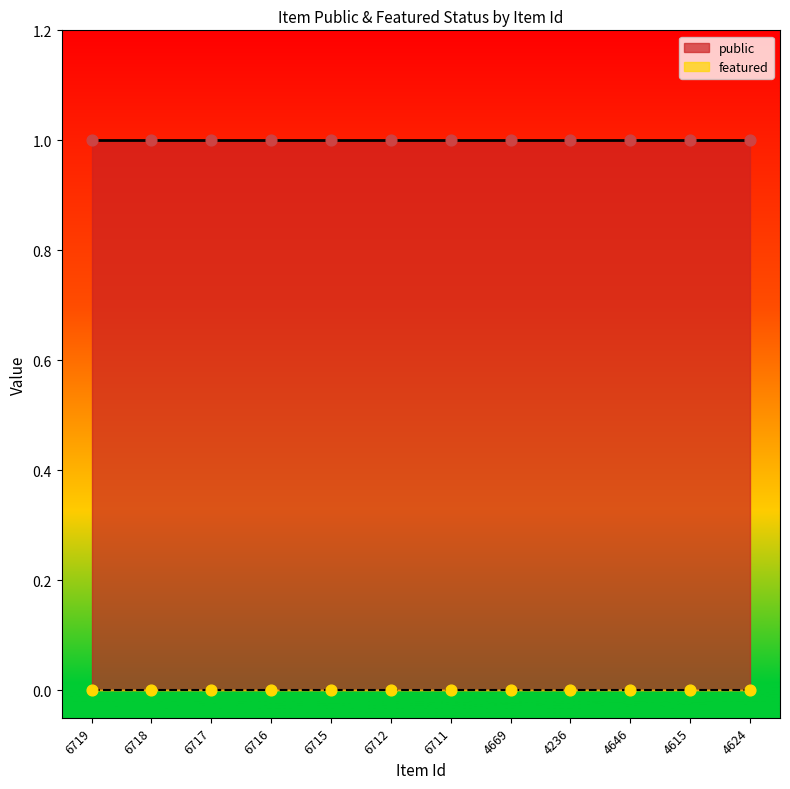

Which series contains the lowest Y value?

featured